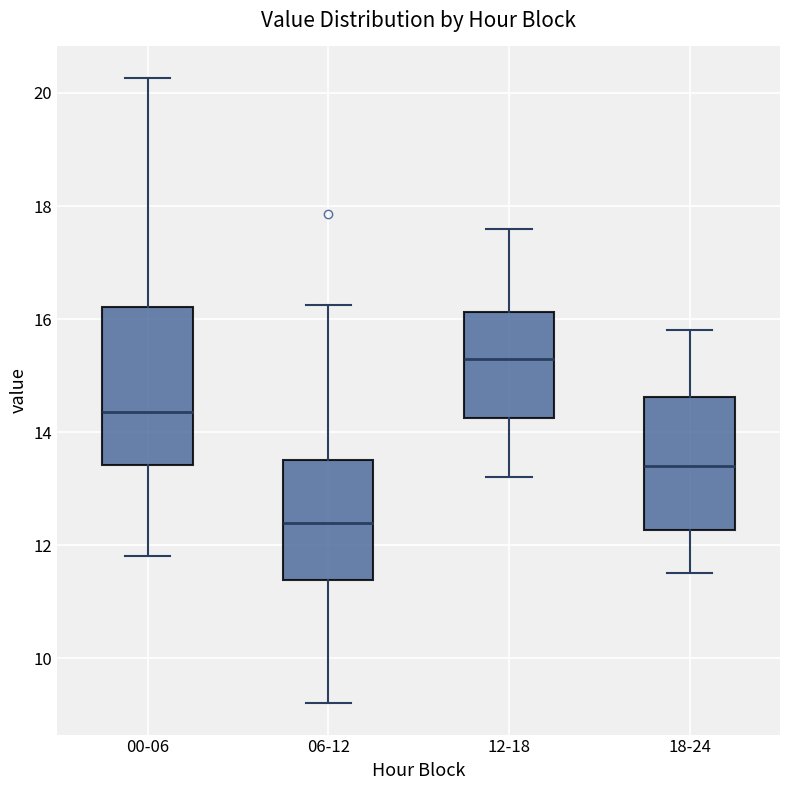

Which box's median line is the highest?

12-18